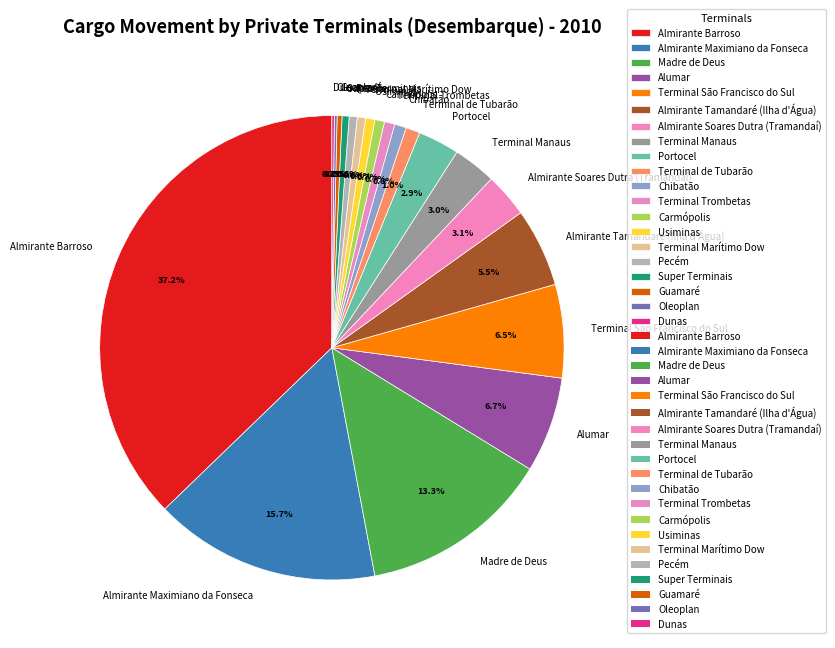

Which category has the biggest portion of the pie?

Almirante Barroso